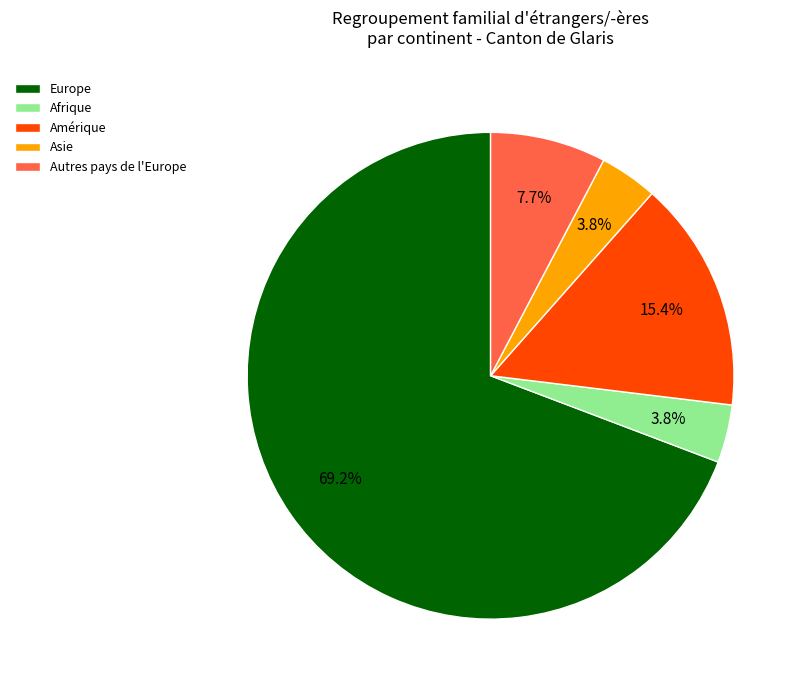

Which category accounts for the majority?

Europe